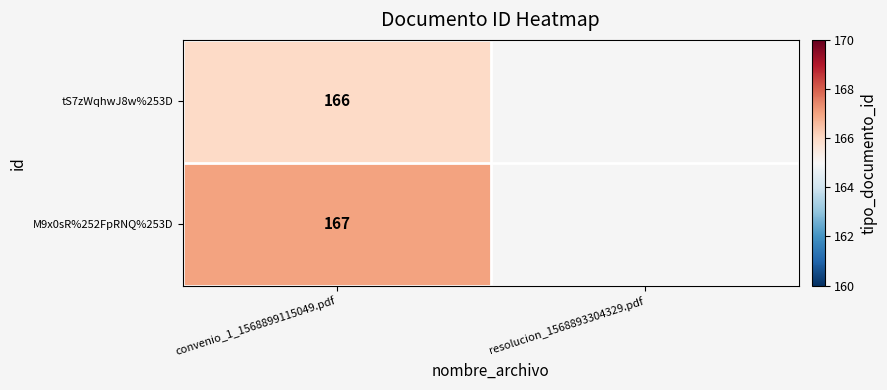

The M9x0sR%252FpRNQ%253D series shows 167 at convenio_1_1568899115049.pdf. True or false?

True